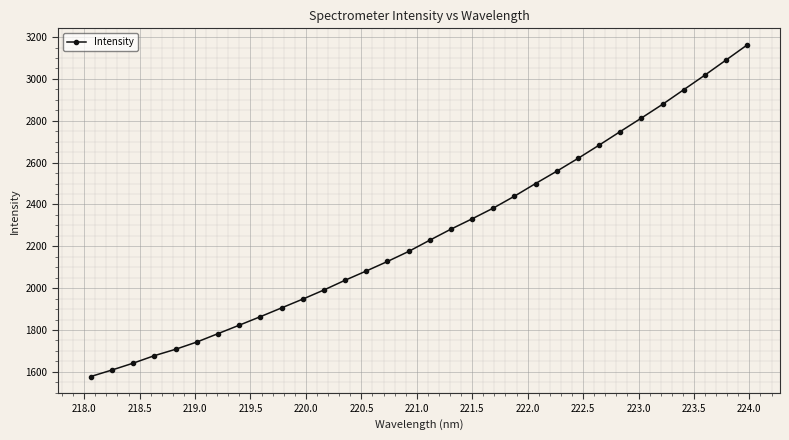

What is the difference between the second highest and minimum values?

1512.8